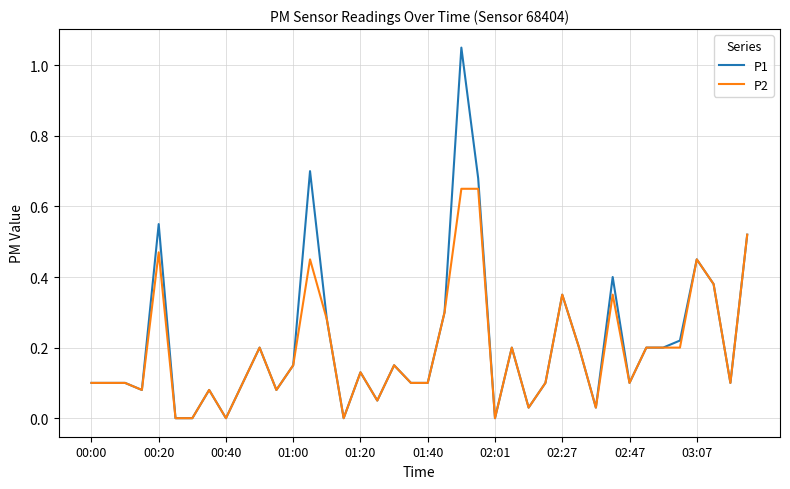

How many lines are shown in the chart?

2